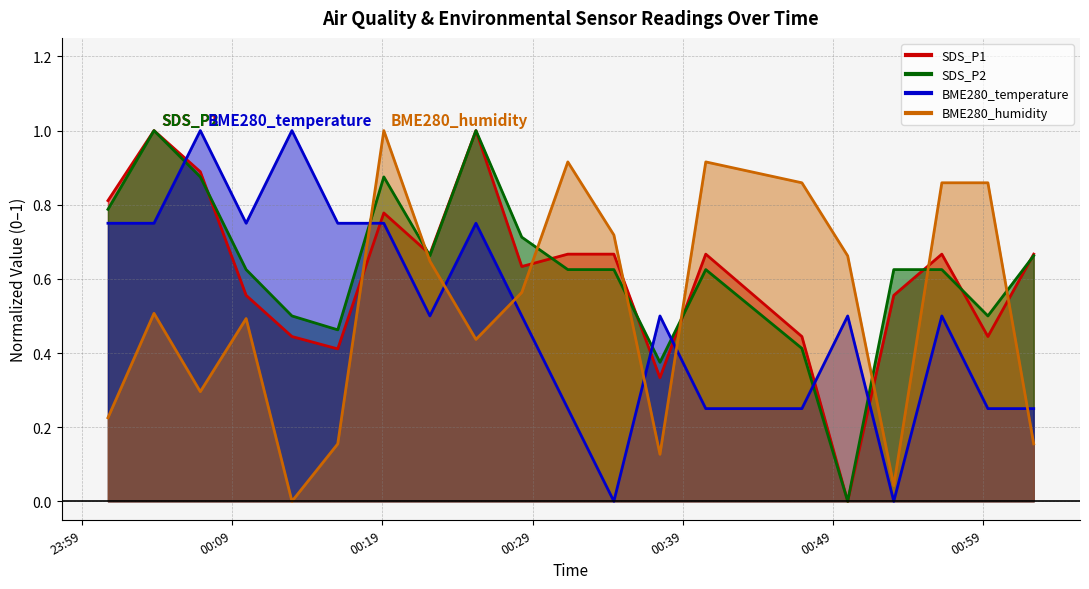

Where do BME280_humidity and SDS_P2 first cross each other?

2022/11/25 00:16:02 and 2022/11/25 00:19:06